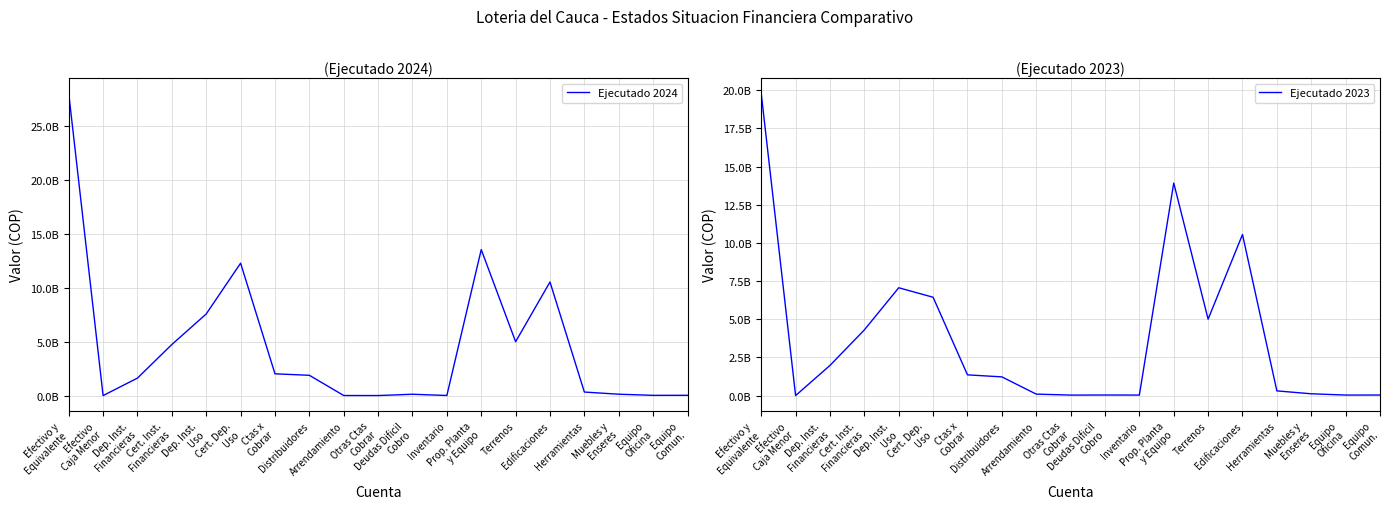

Where is the first local maximum for Ejecutado 2024?

Cert. Dep.
Uso